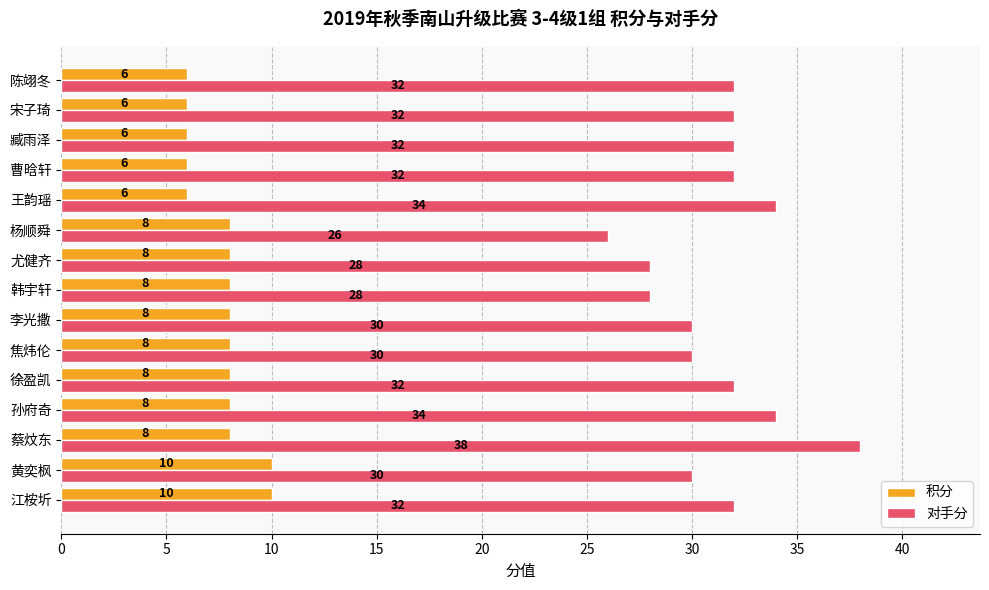

What is the difference between the second highest and minimum values in the 对手分 series?

8